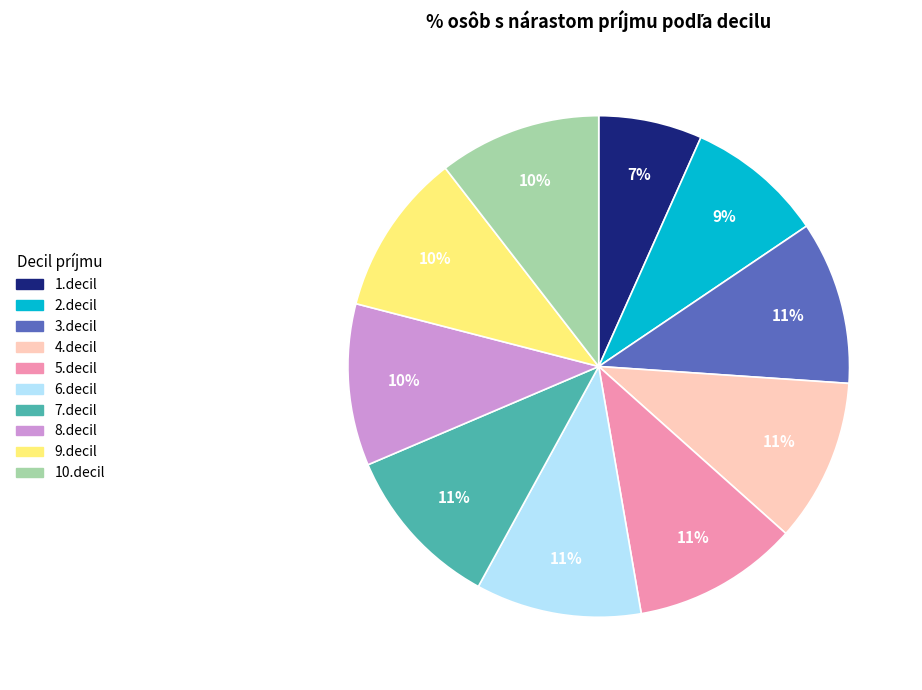

Between 2.decil and 10.decil, which is larger?

10.decil